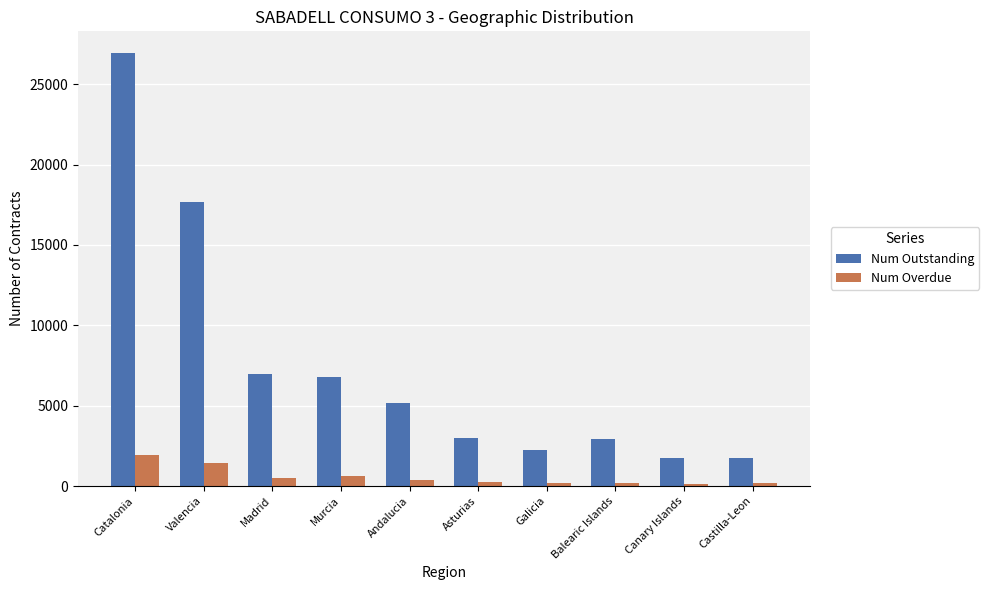

Rank the series at Valencia from highest to lowest value.

Num Outstanding, Num Overdue